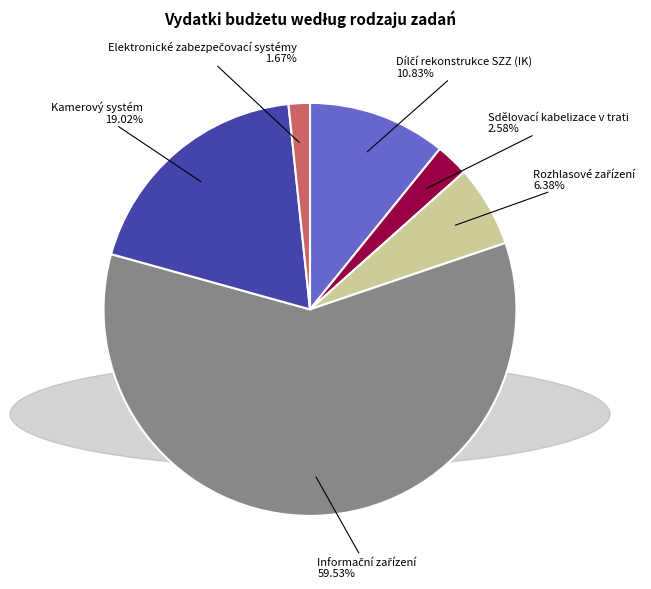

Does any single category account for the majority?

Yes